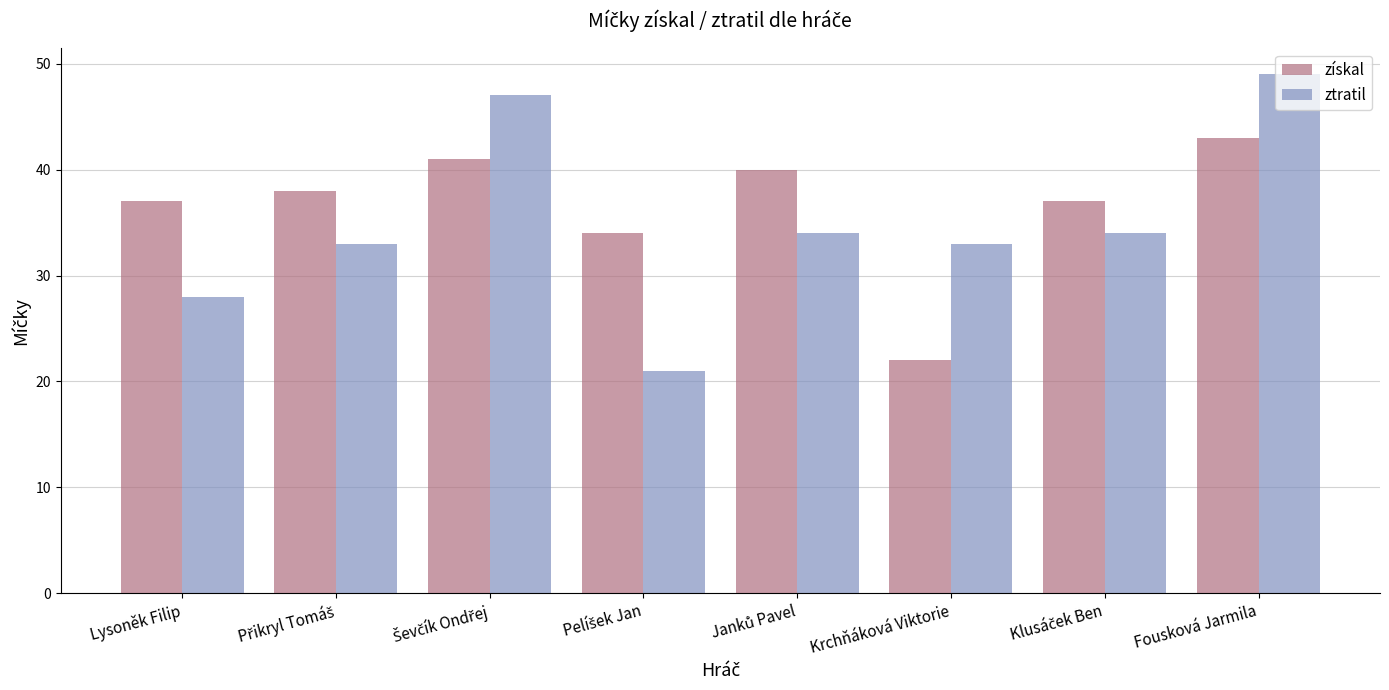

At how many categories does at least one series exceed 24?

8